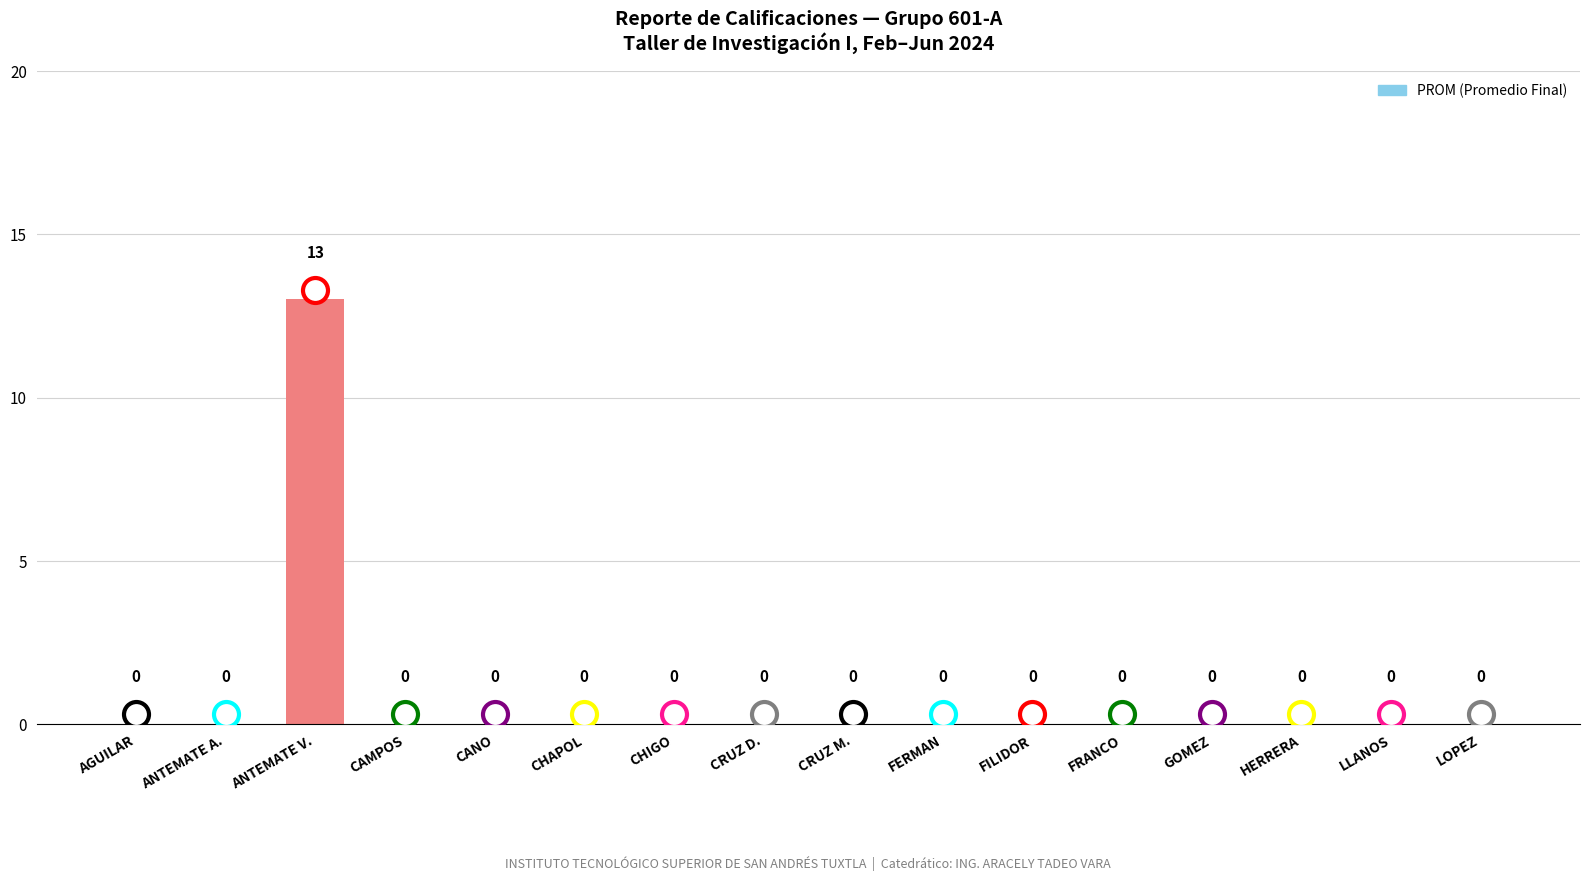

Reading left to right, what are all the values shown in this chart?

0	0	13	0	0	0	0	0	0	0	0	0	0	0	0	0